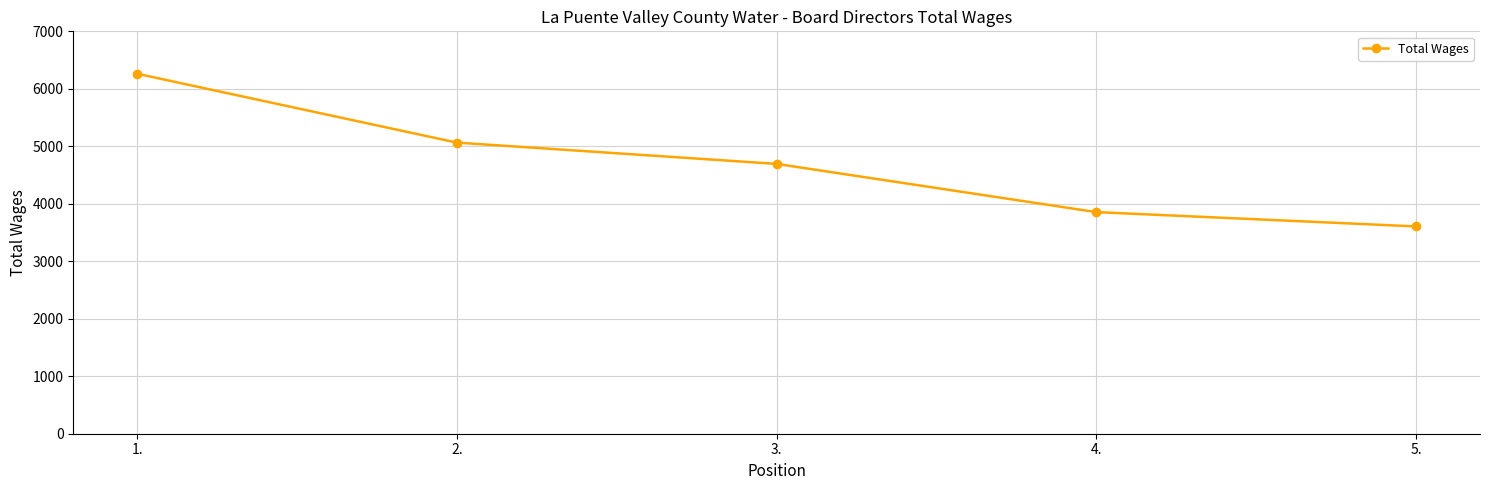

The chart shows a value of 2412 at 5.. True or false?

False